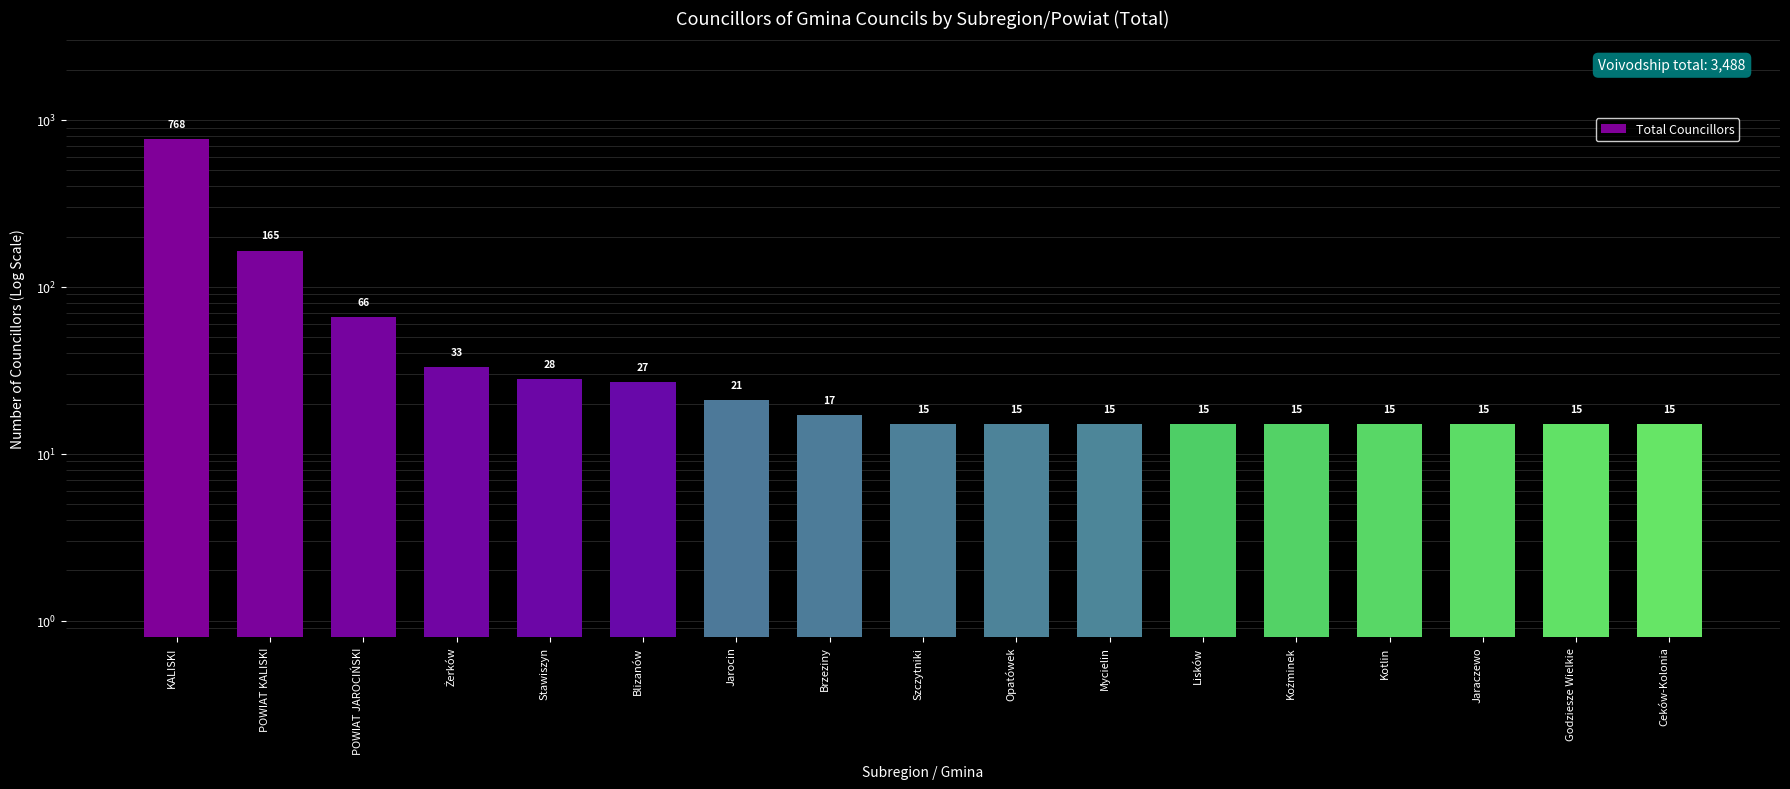

What is the change in value from Blizanów to Godziesze Wielkie?

-12